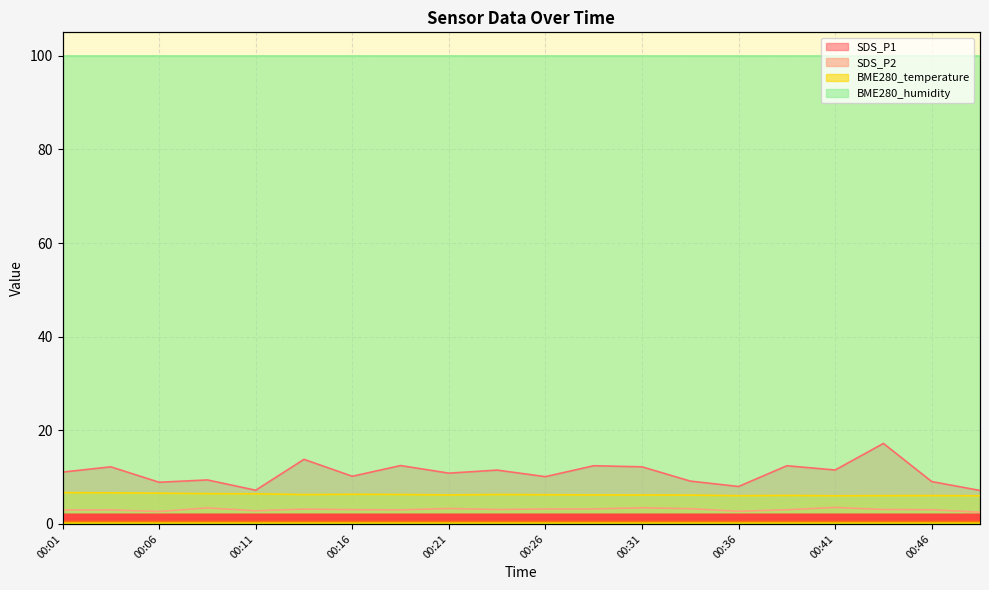

What is the minimum value shown in the chart?

2.5